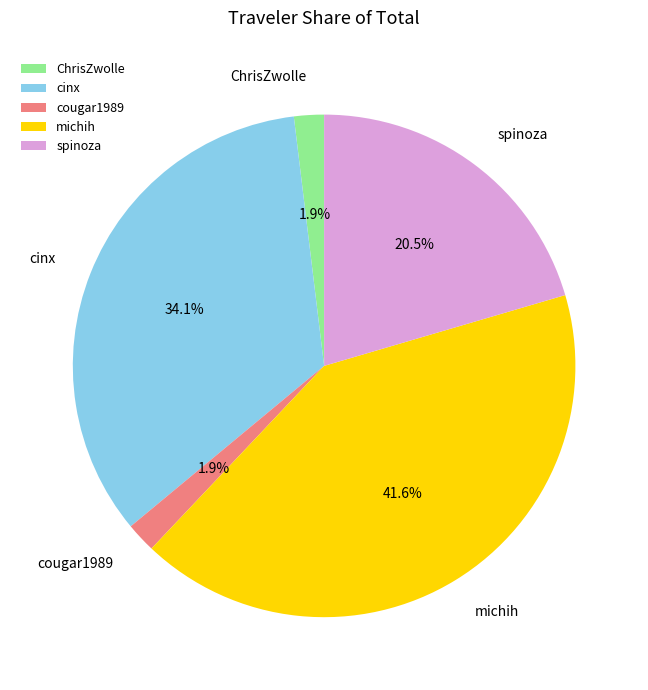

Does cougar1989 represent more than half of the total?

No